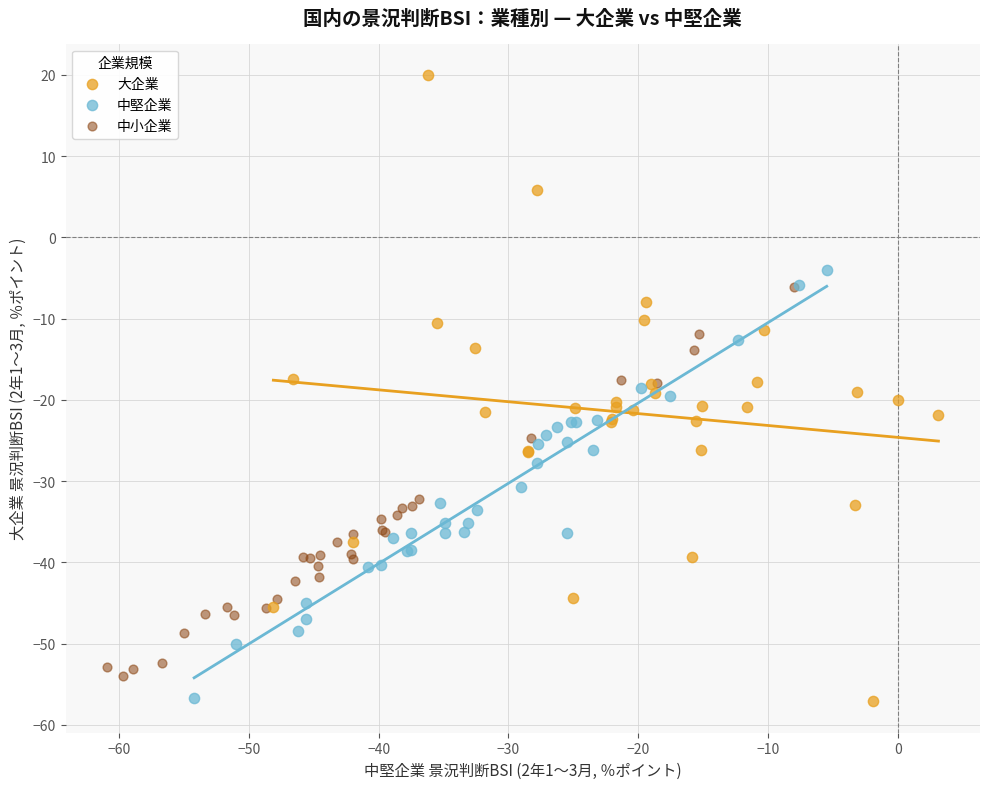

Which series reaches the maximum Y coordinate?

大企業